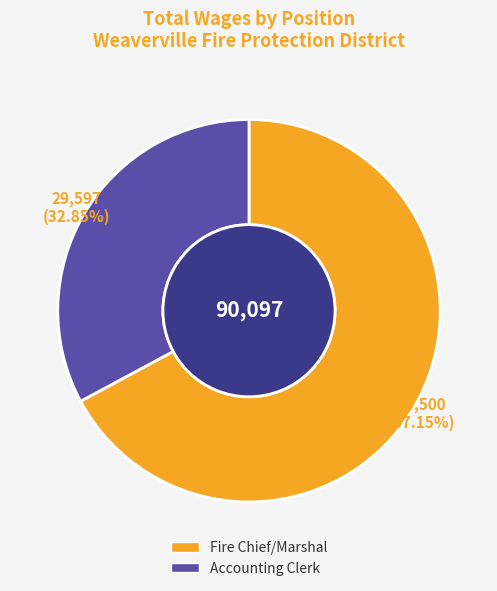

What is the ratio of the value at Accounting Clerk to the value at Fire Chief/Marshal?

0.5